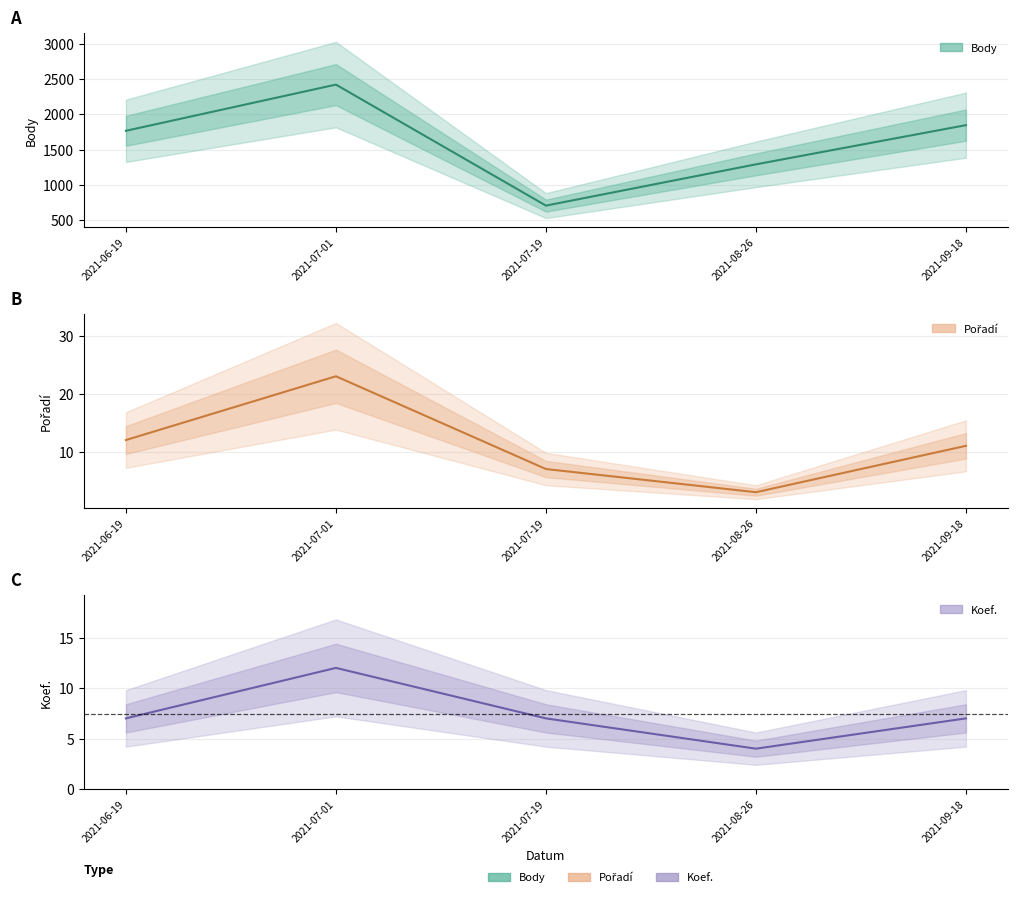

What is the label of the 1st point from the left?

2021-06-19